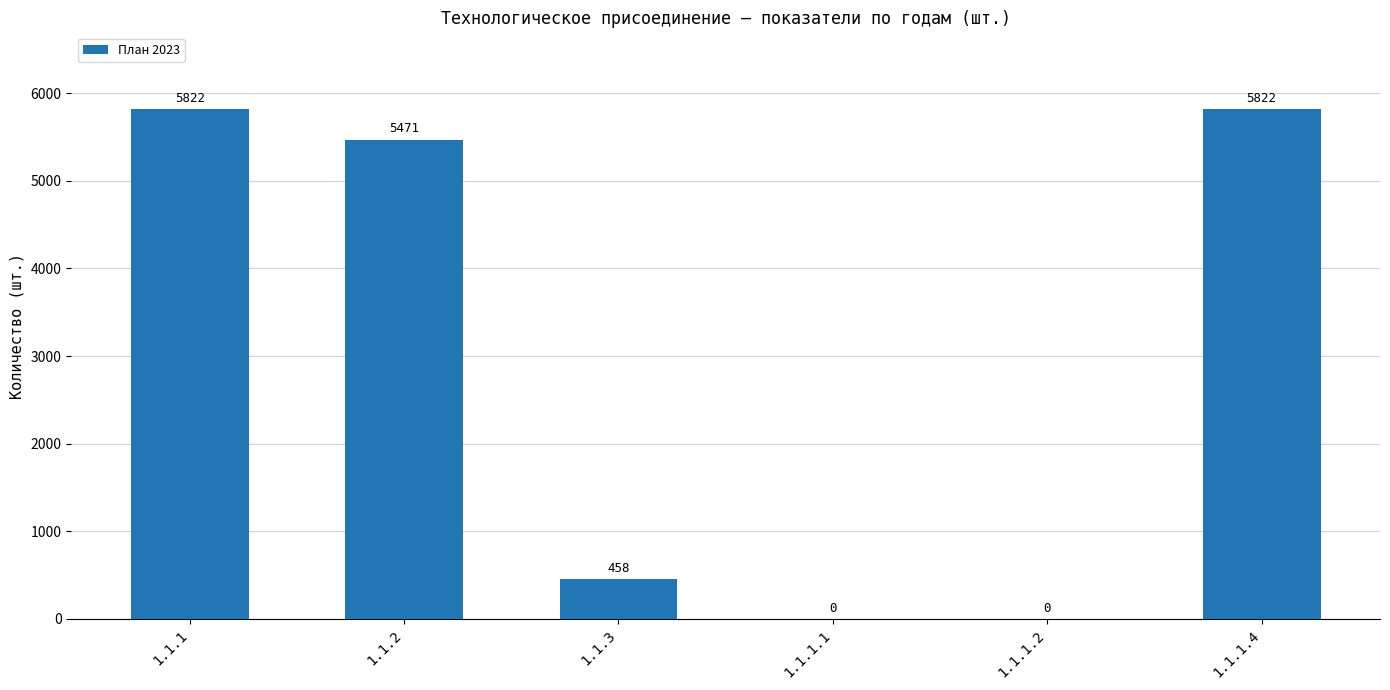

What is the sum of the values at 1.1.1.4 and 1.1.3?

6280